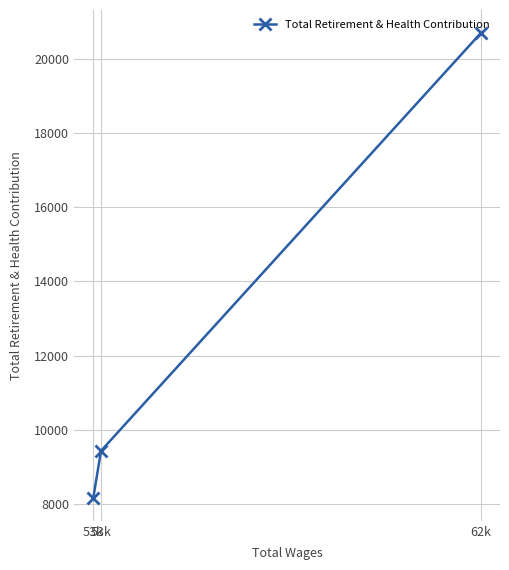

How many lines are shown in the chart?

1